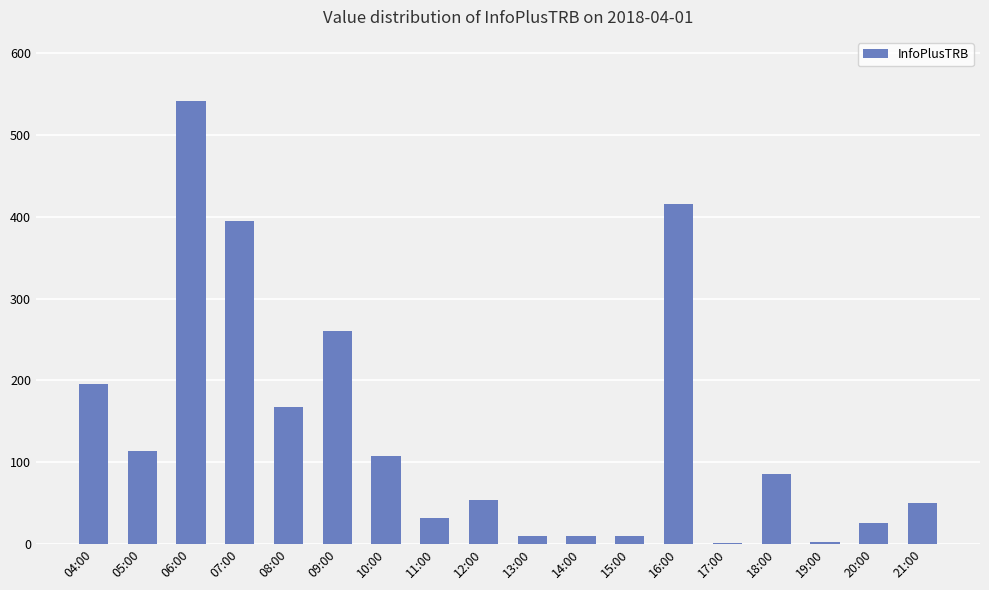

Which has a higher value, 13:00 or 07:00?

07:00